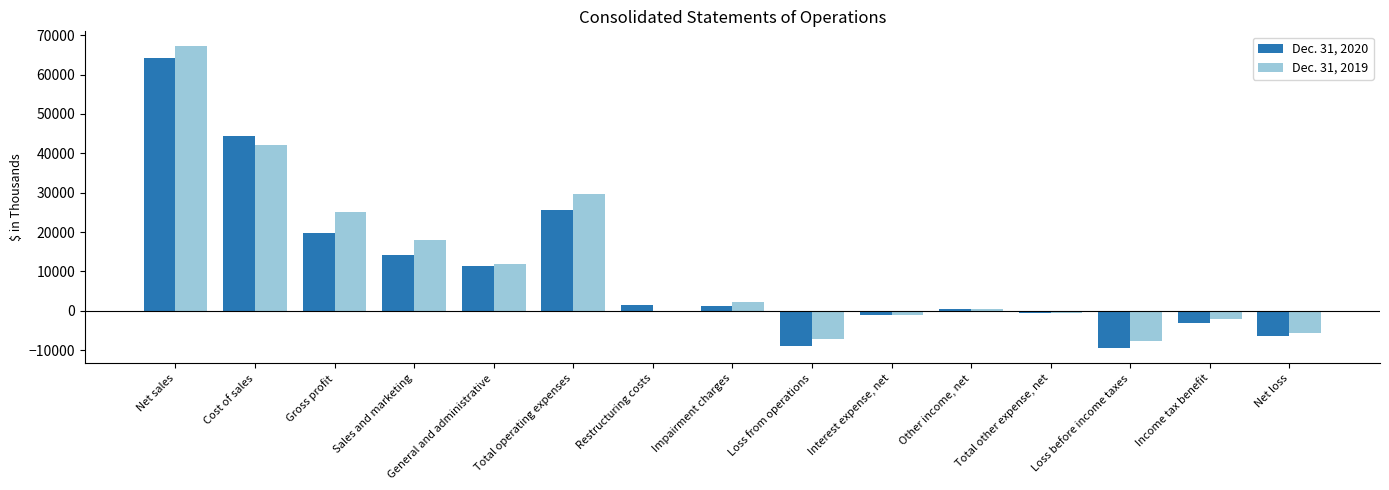

Count the number of data series in this chart.

2